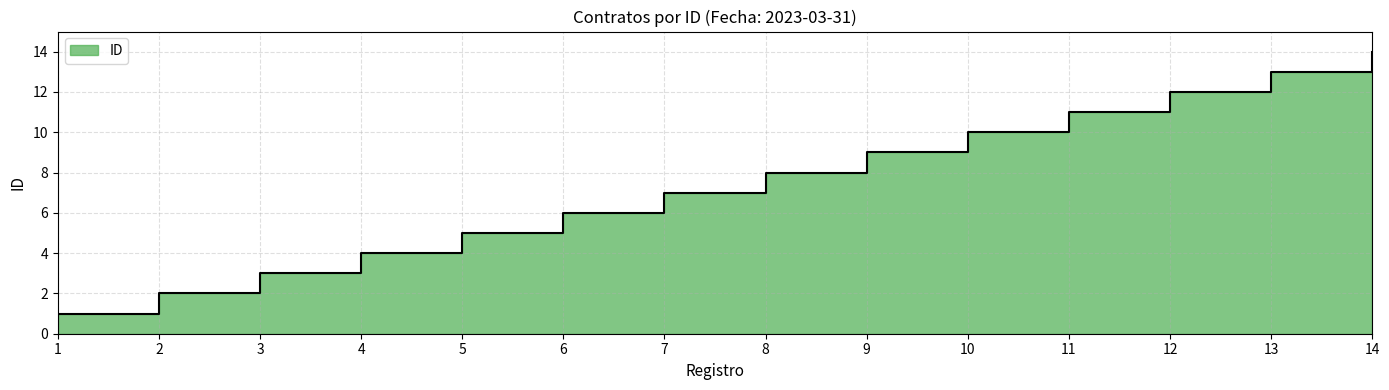

What is the minimum value shown in the chart?

1